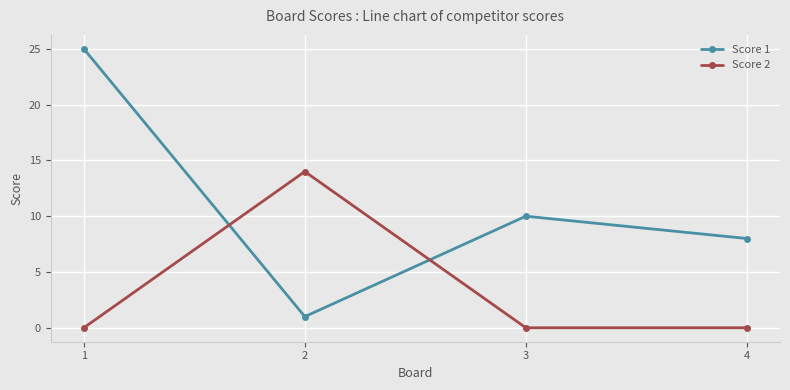

What is the highest value of the Score 1 series?

25